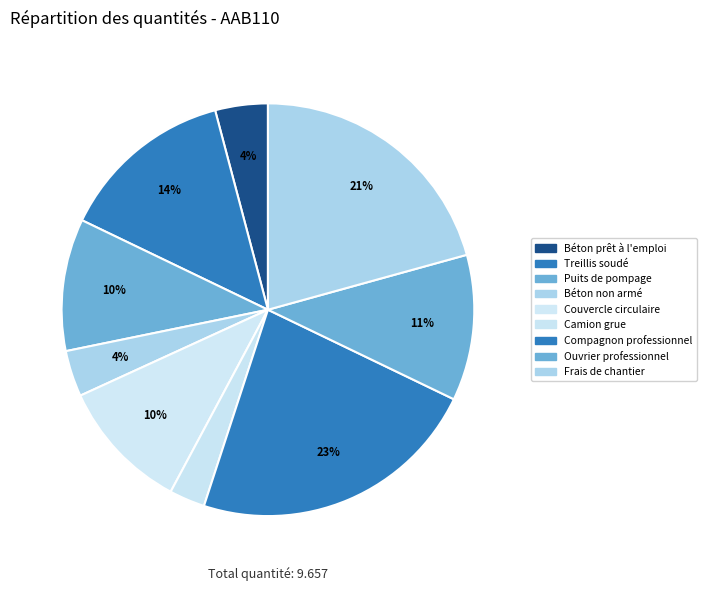

Does any single category account for the majority?

No